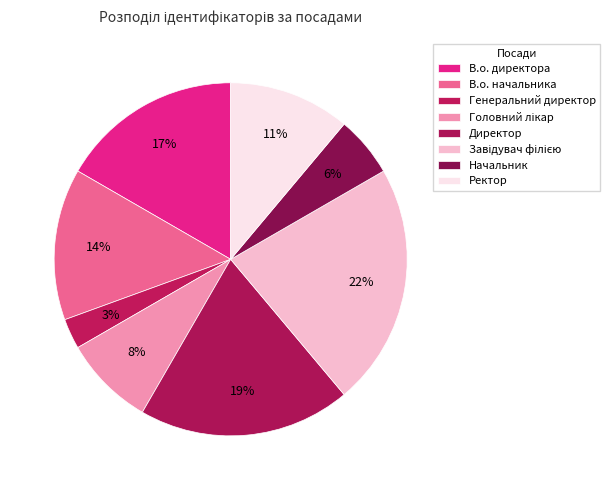

How many segments does this pie chart have?

8